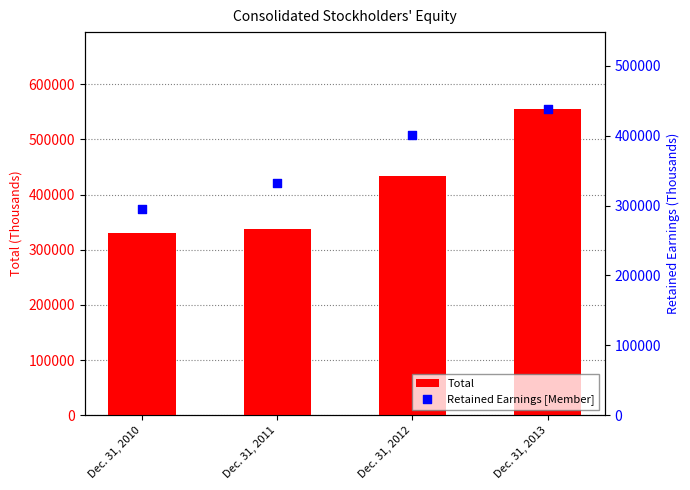

Which series has the widest spread of Y values?

Total